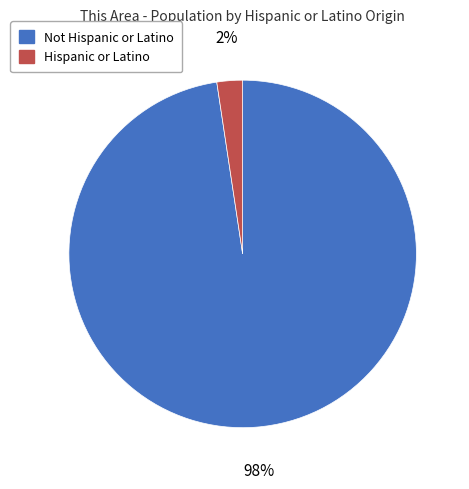

Between Hispanic or Latino and Not Hispanic or Latino, which is larger?

Not Hispanic or Latino